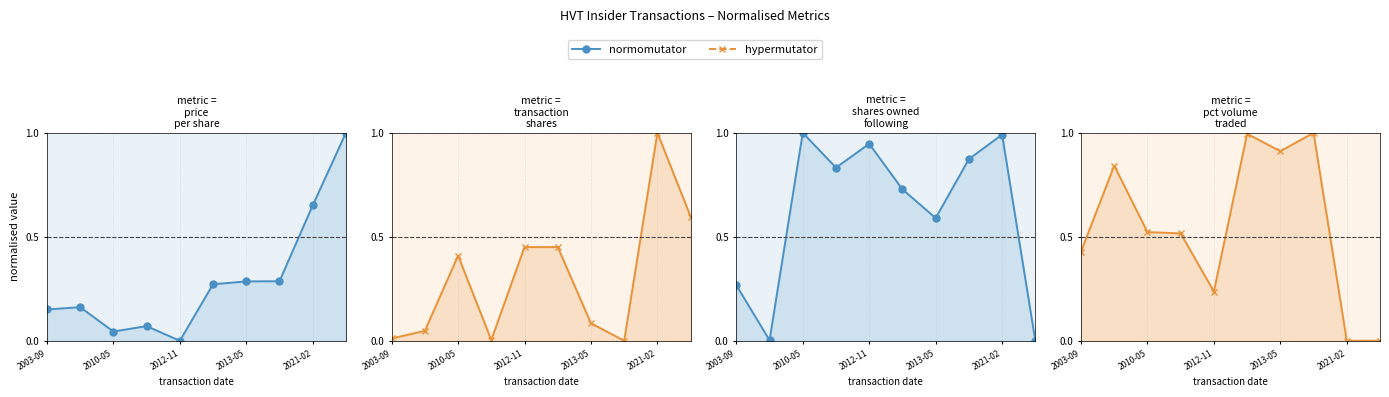

What is the sum of all hypermutator values?

5.5